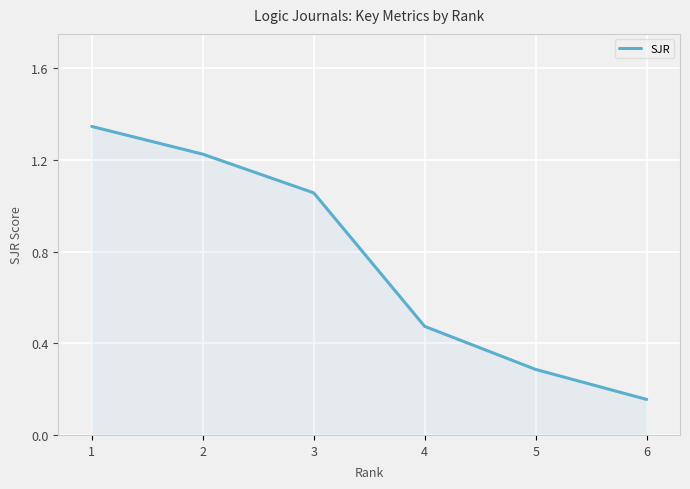

How many lines are shown in the chart?

1